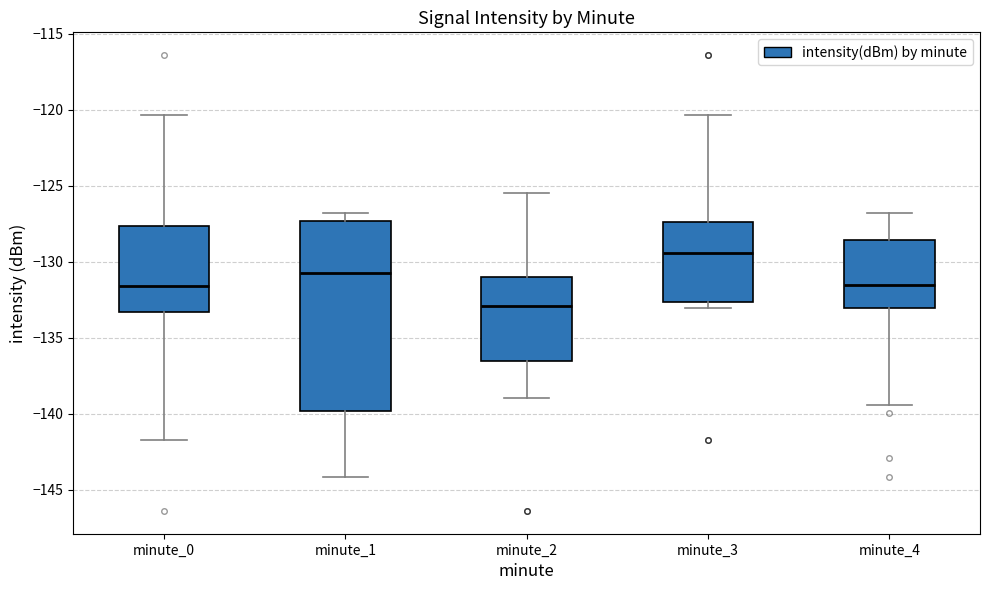

Reading left to right, transcribe this box plot: for each box, give where its median line is, the range the box spans, and where its two whiskers end, as read against the y-axis. The values are not printed on the chart, so give them approximately, as read against the axis.

minute_0: median -131.5, box -133.5 to -127.5, whiskers -141.5 to -120.5
minute_1: median -130.5, box -140.0 to -127.5, whiskers -144.0 to -127.0
minute_2: median -133.0, box -136.5 to -131.0, whiskers -139.0 to -125.5
minute_3: median -129.5, box -132.5 to -127.5, whiskers -133.0 to -120.5
minute_4: median -131.5, box -133.0 to -128.5, whiskers -139.5 to -127.0